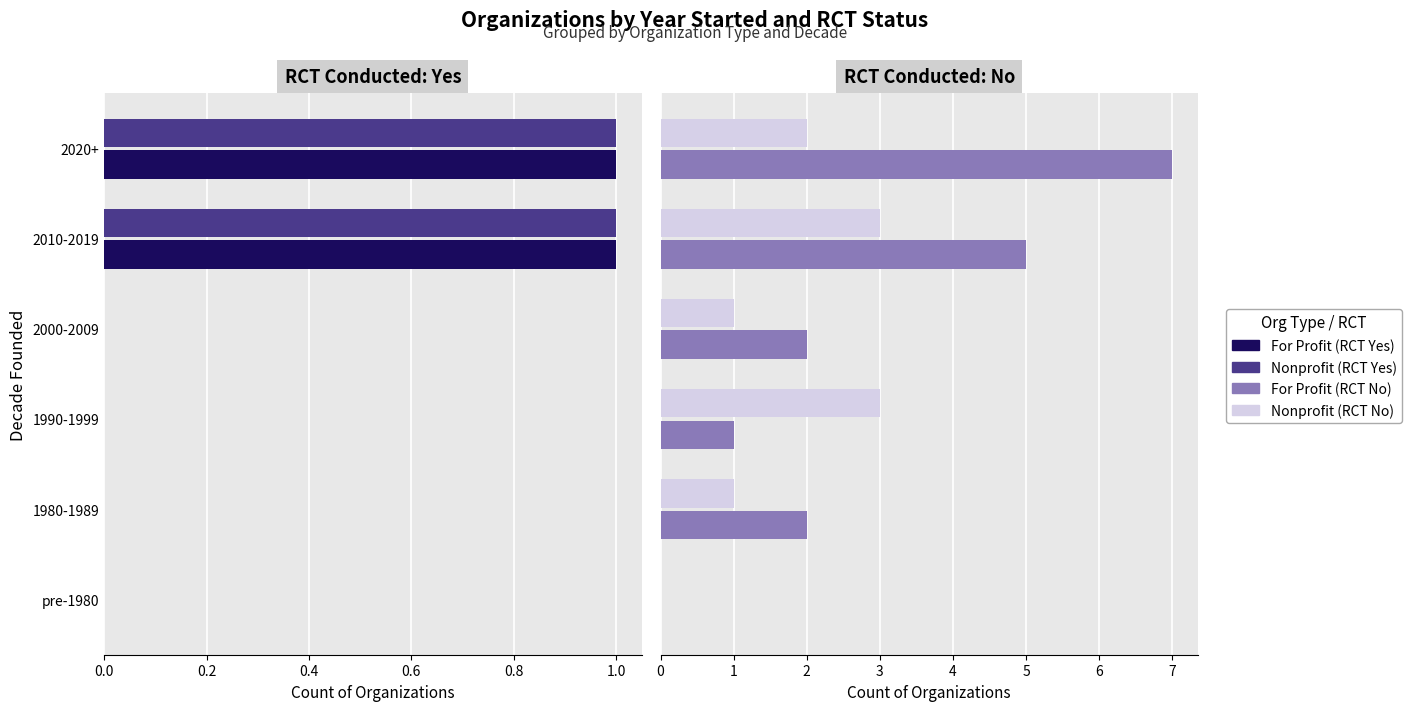

Are the bars grouped side by side (vs. stacked)?

Yes